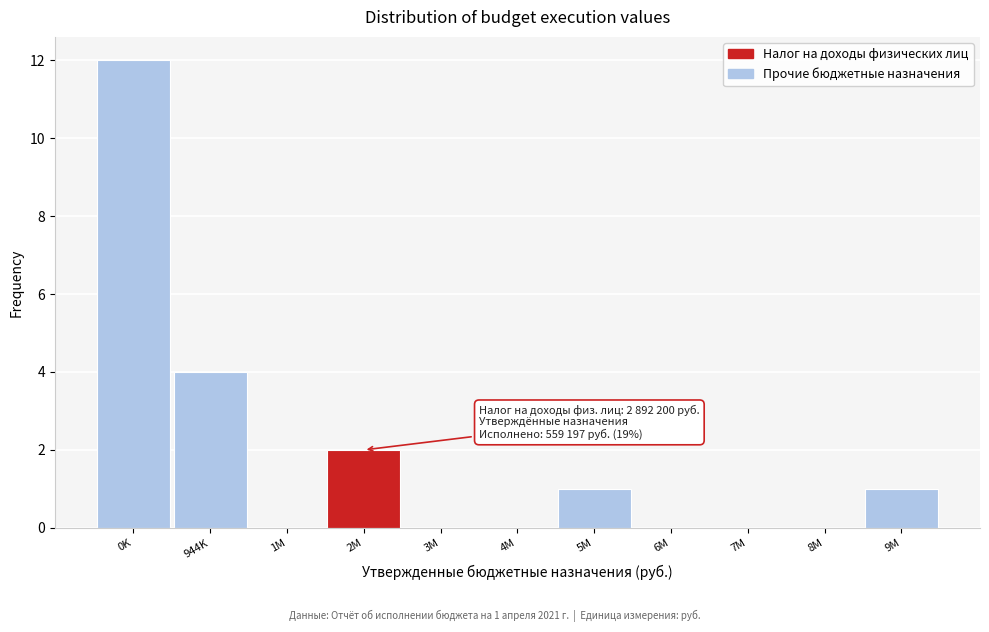

Reading right to left, extract all data points from this chart.

9M=1	8M=0	7M=0	6M=0	5M=1	4M=0	3M=0	2M=2	1M=0	944K=4	0K=12